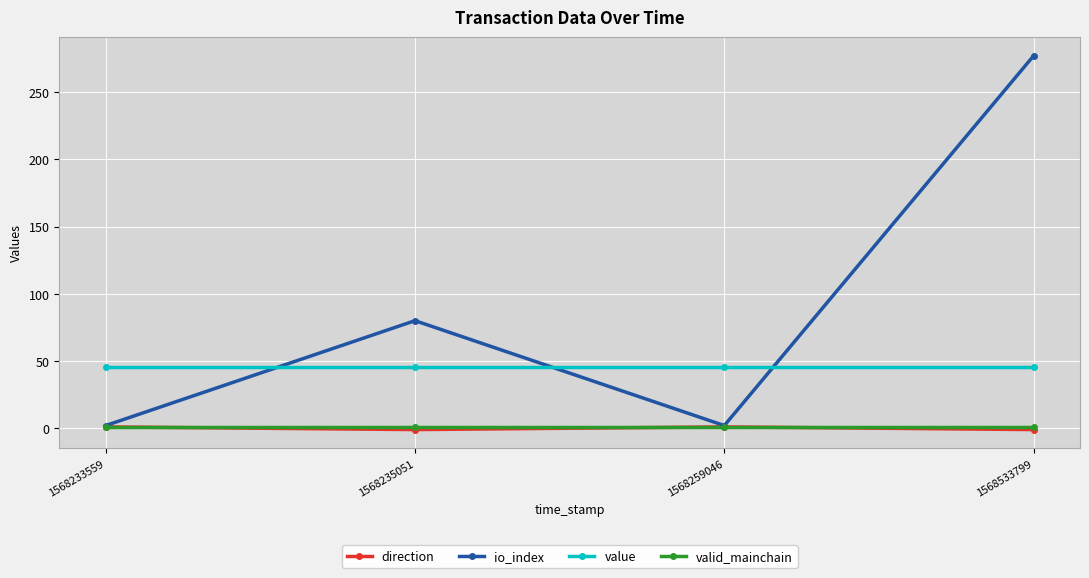

What is the sum of all io_index values?

361.0